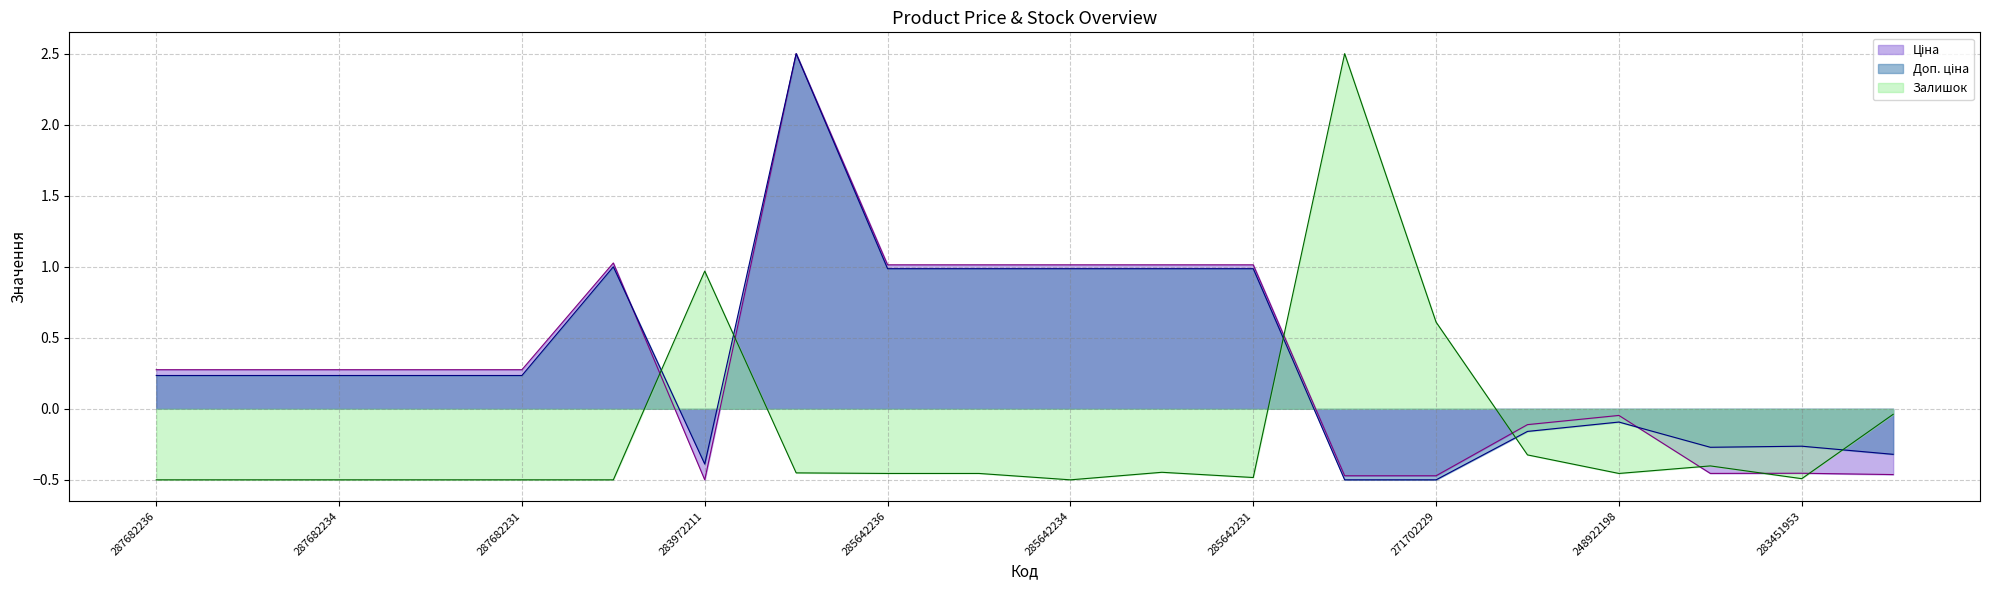

How many values in Залишок are above zero?

3